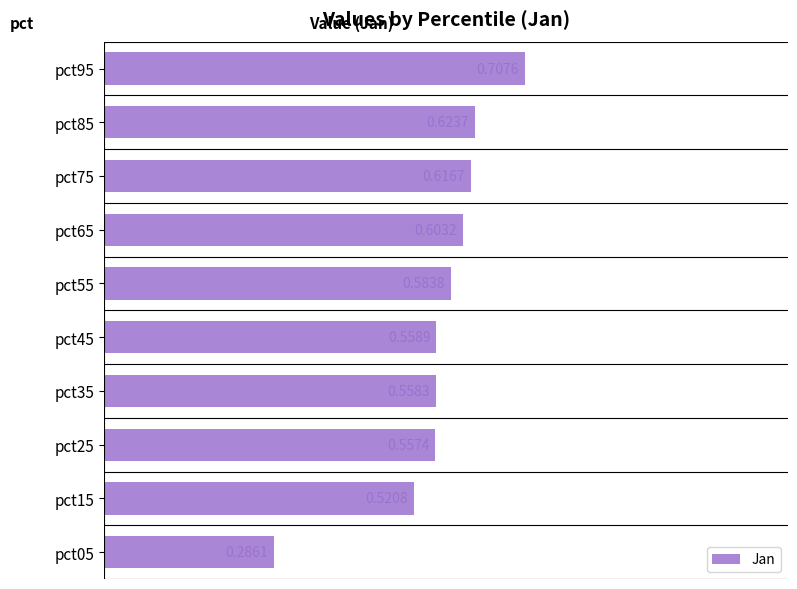

List the labels in order of value, smallest first.

pct05, pct15, pct25, pct35, pct45, pct55, pct65, pct75, pct85, pct95